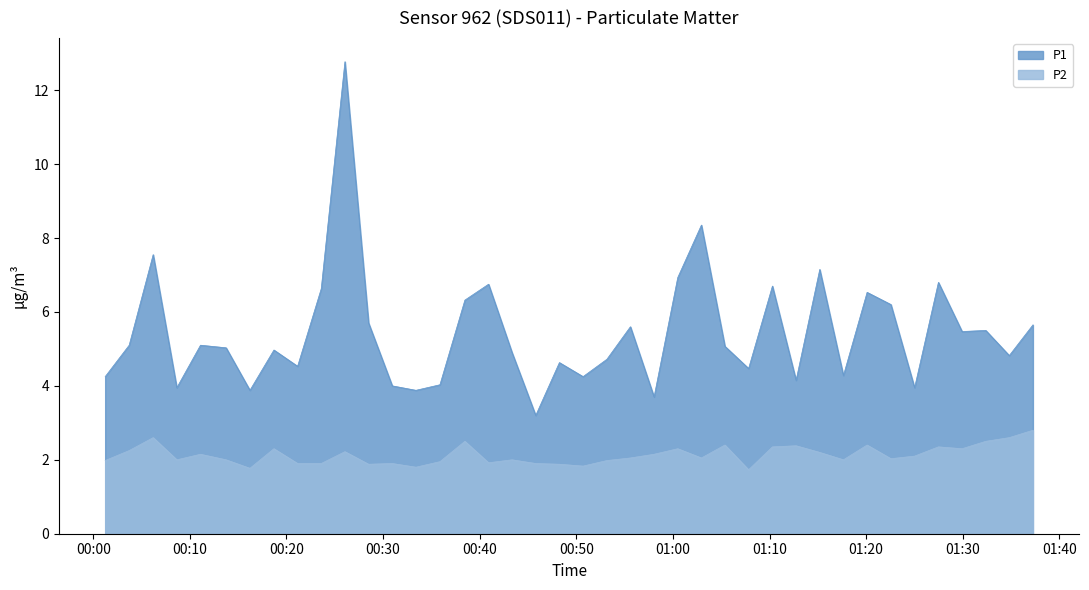

True or false: P2 and P1 cross at least once.

False